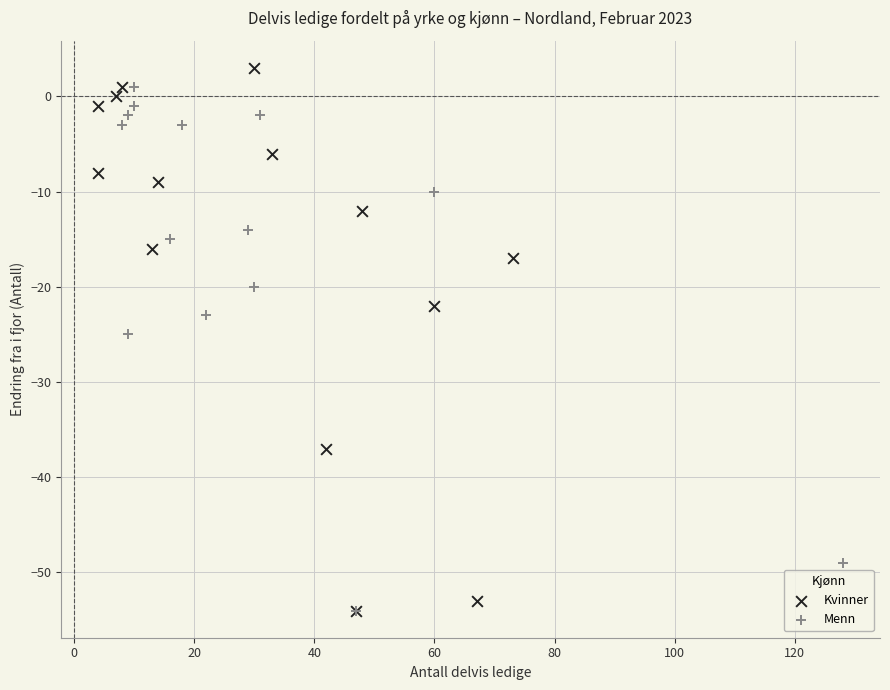

Which series reaches the maximum Y coordinate?

Kvinner